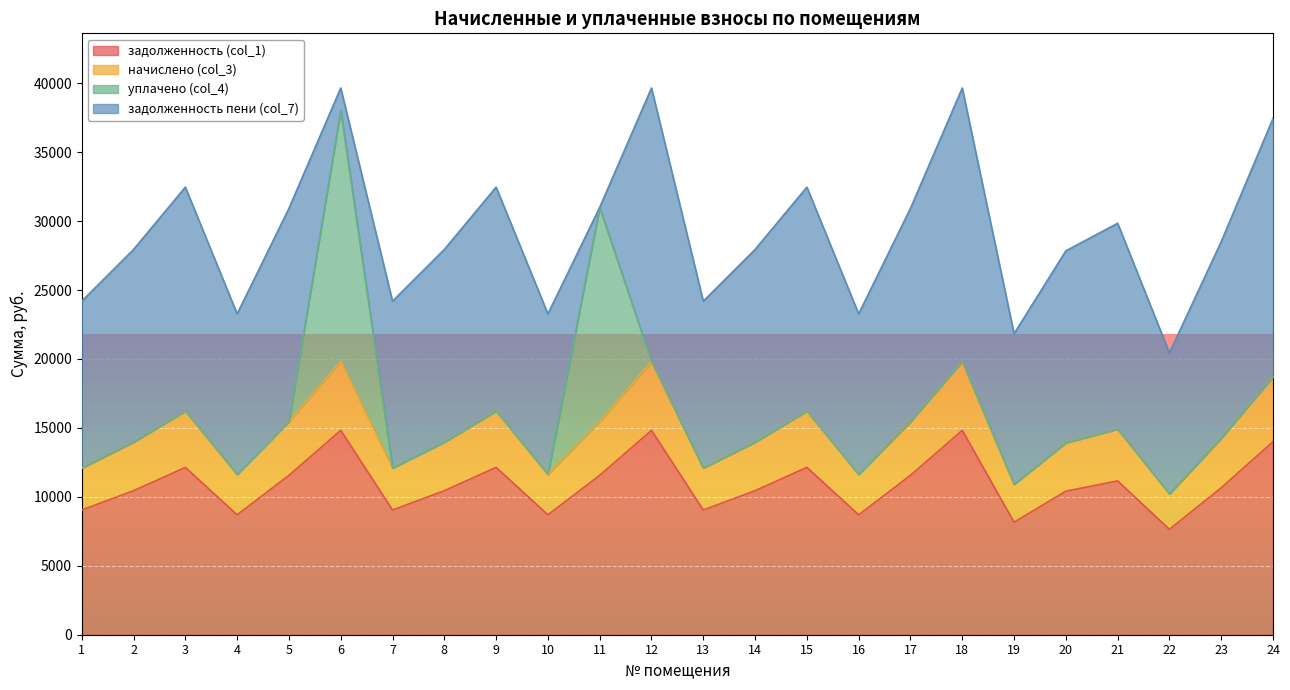

What is the total value across all series at 3?

32459.5